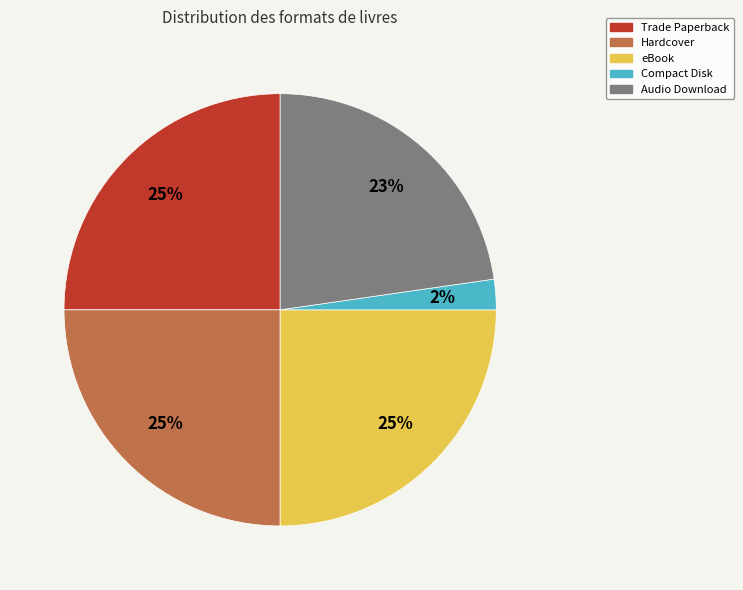

Is it true that Audio Download is 23% of the pie?

True